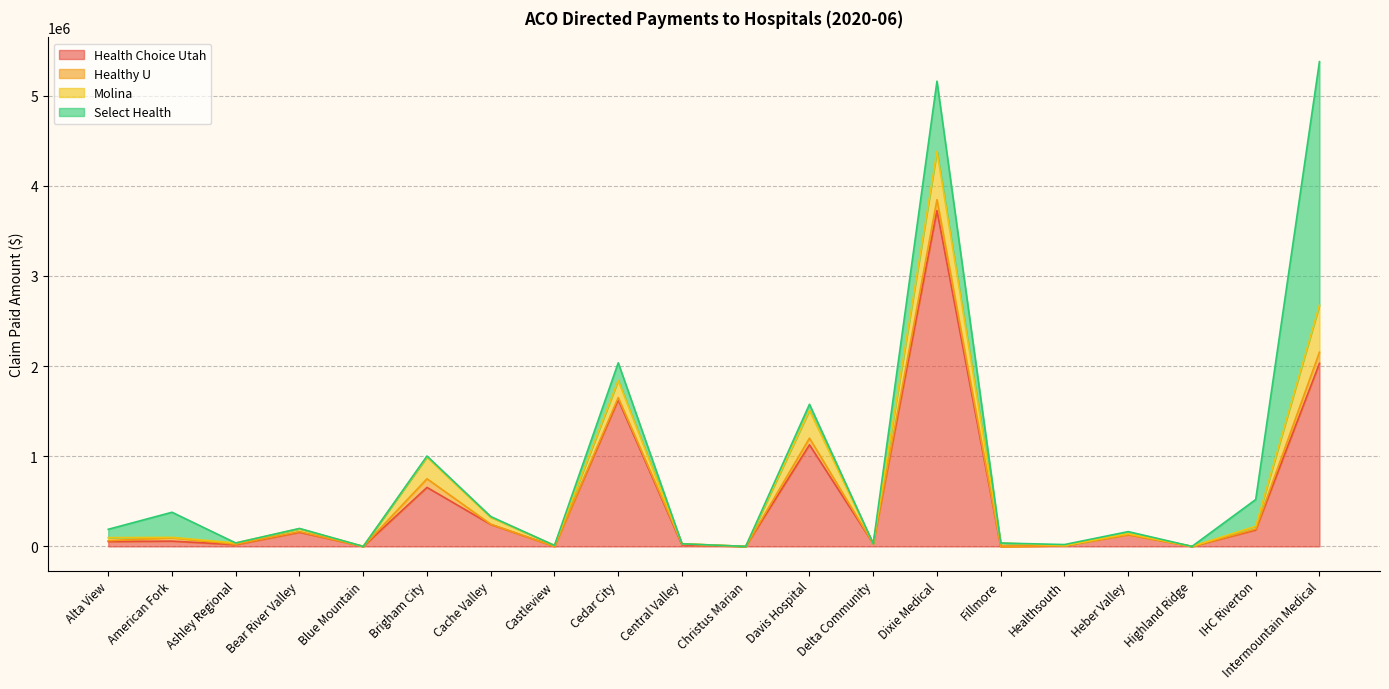

What is the maximum value for Health Choice Utah?

3725333.2